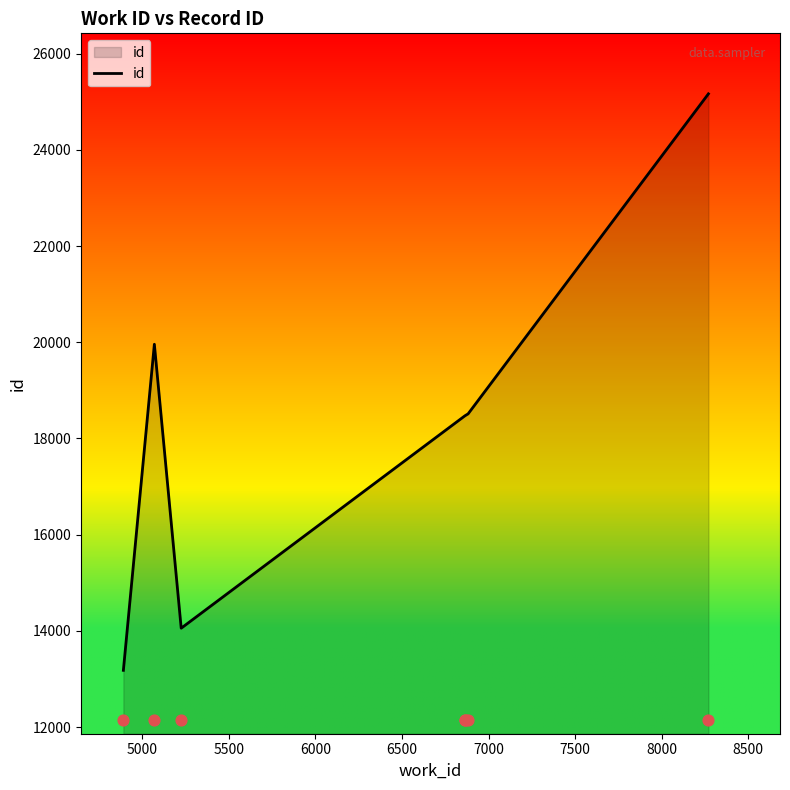

Which has a higher value, 6000 or 5000?

5000